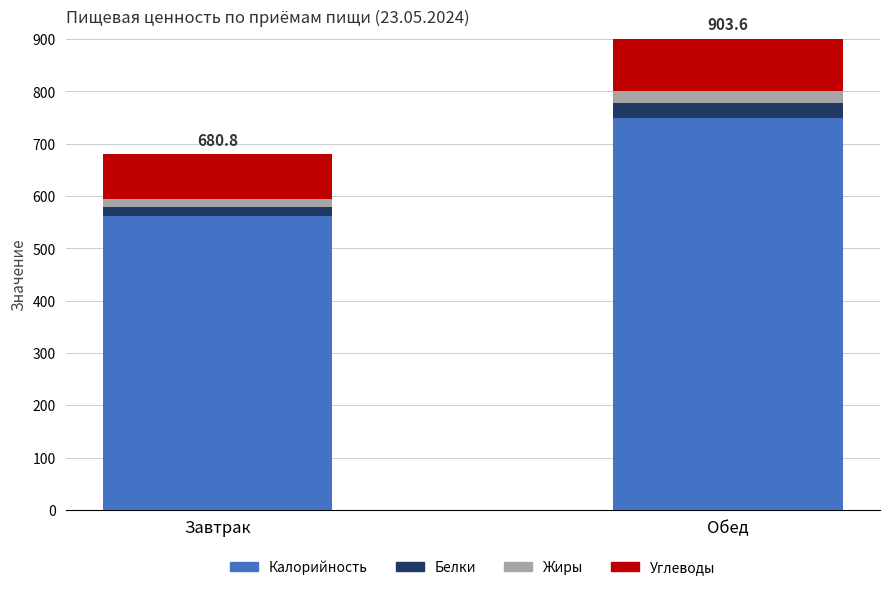

What is the average value of the Калорийность series?

655.3